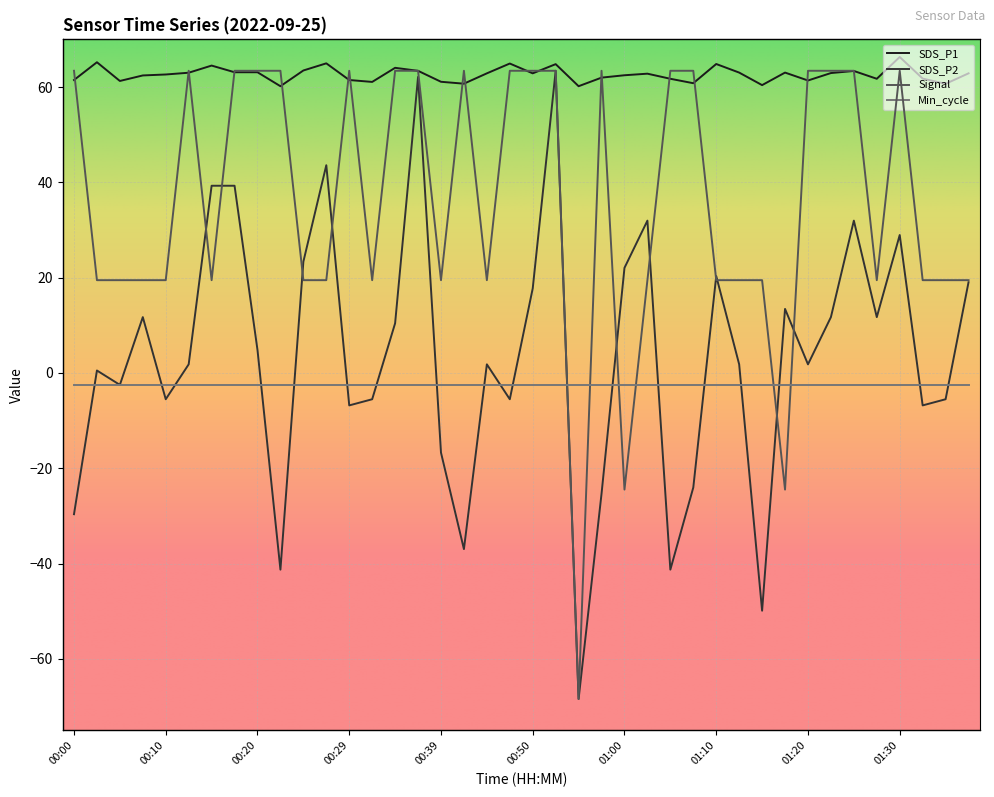

Where is SDS_P2 nearest to the value 6?

00:29